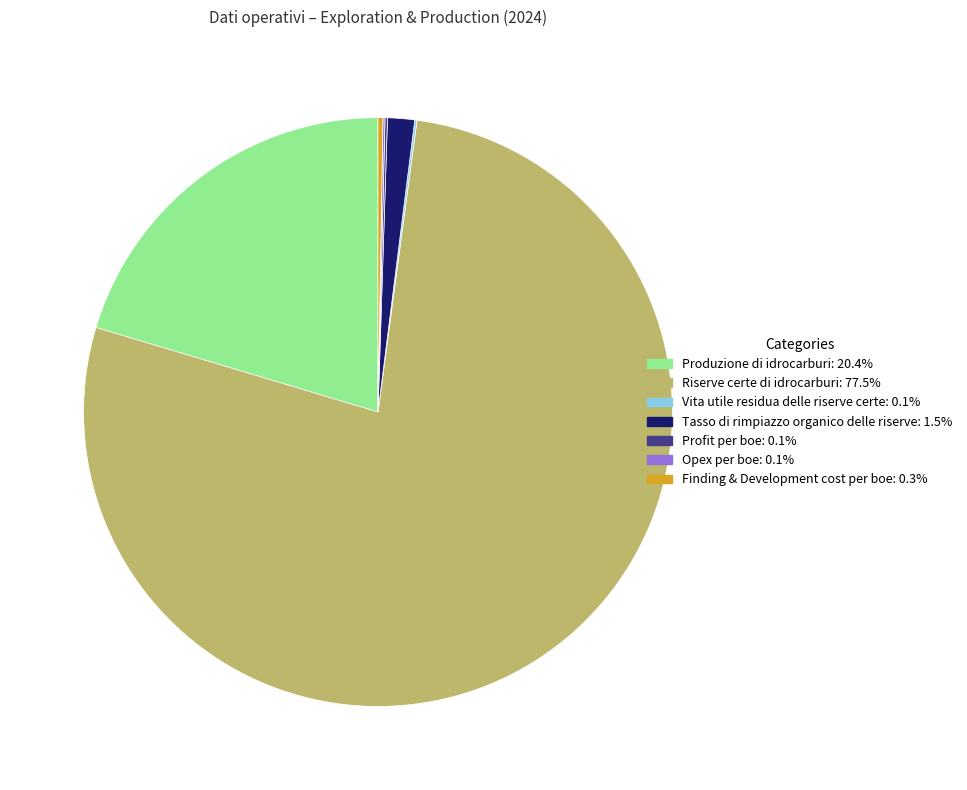

Does any single category account for the majority?

Yes